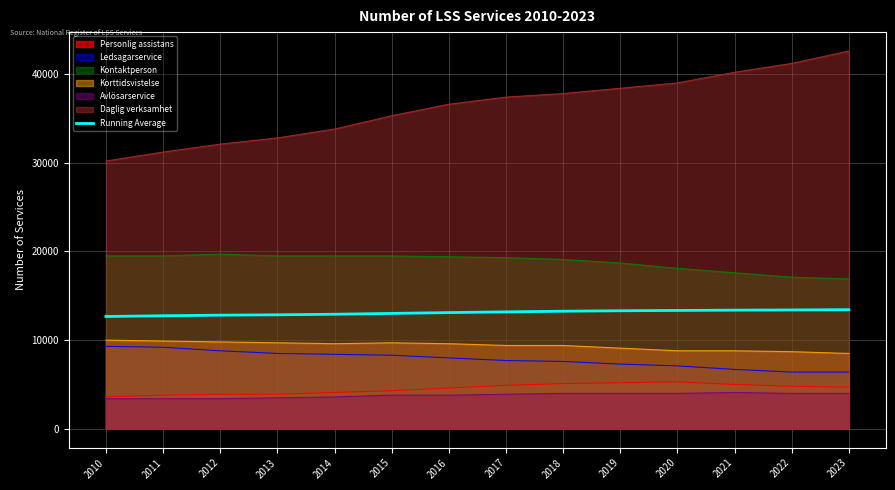

Is it true that the value at 2012 is 4796.8?

False